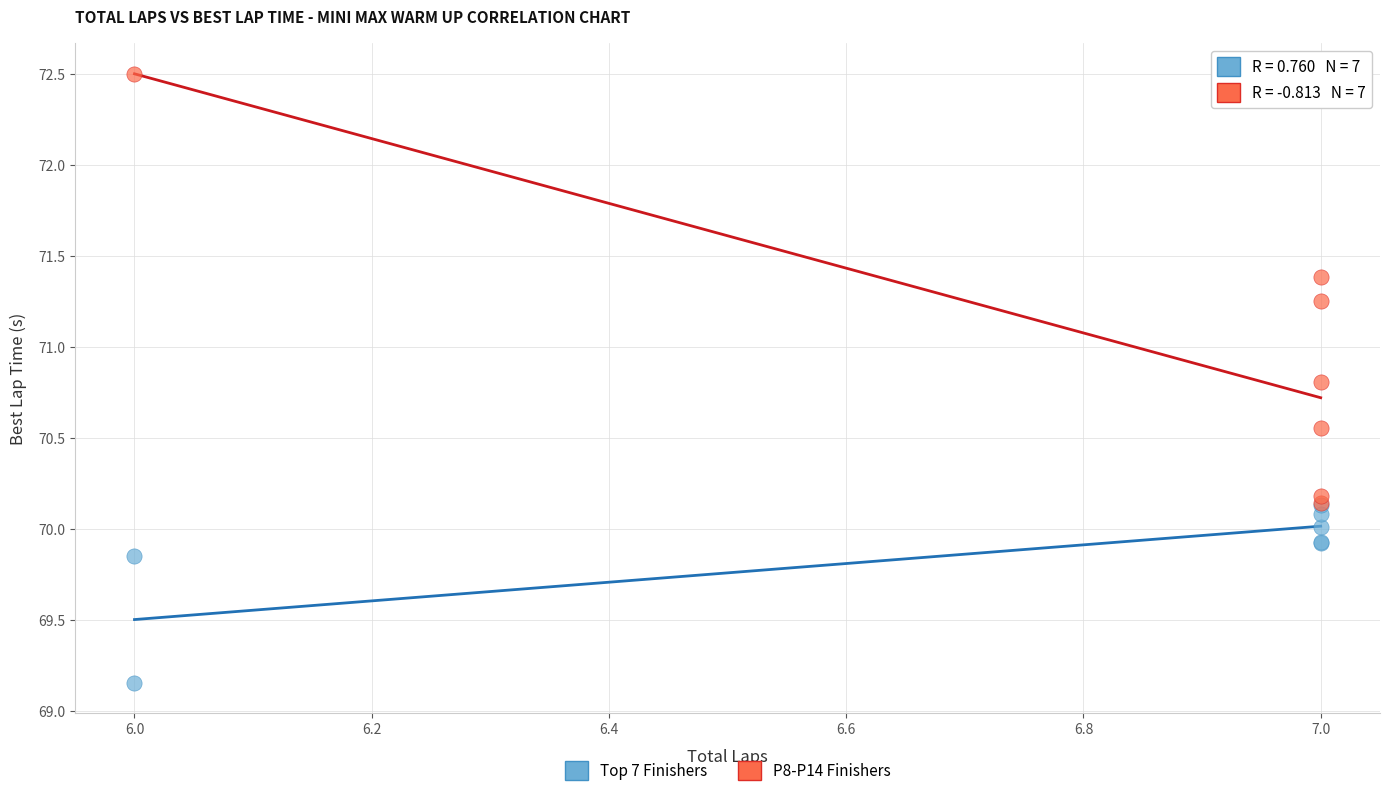

What are all the series names shown in the legend?

Top 7 Finishers, P8-P14 Finishers